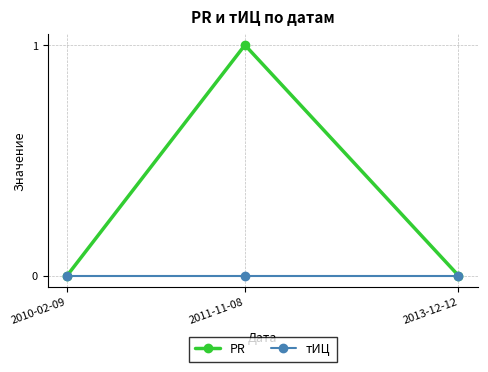

Which series has the widest spread of values?

PR